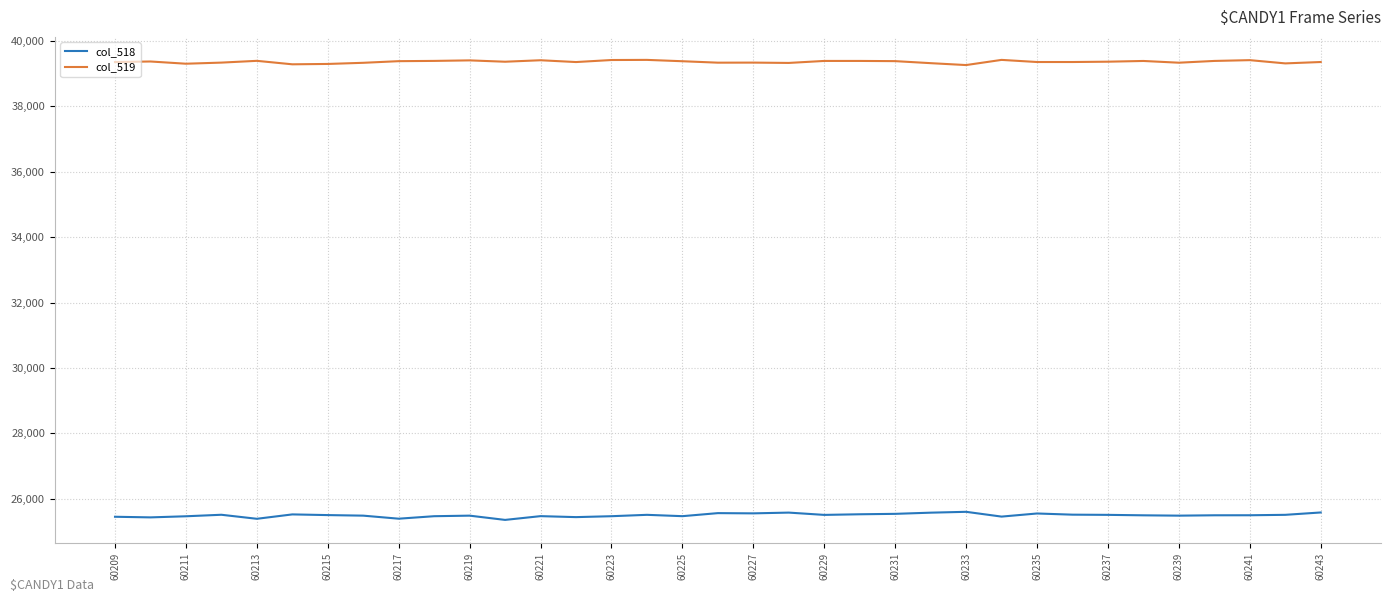

Rank the series by their maximum value, from highest to lowest.

col_519, col_518